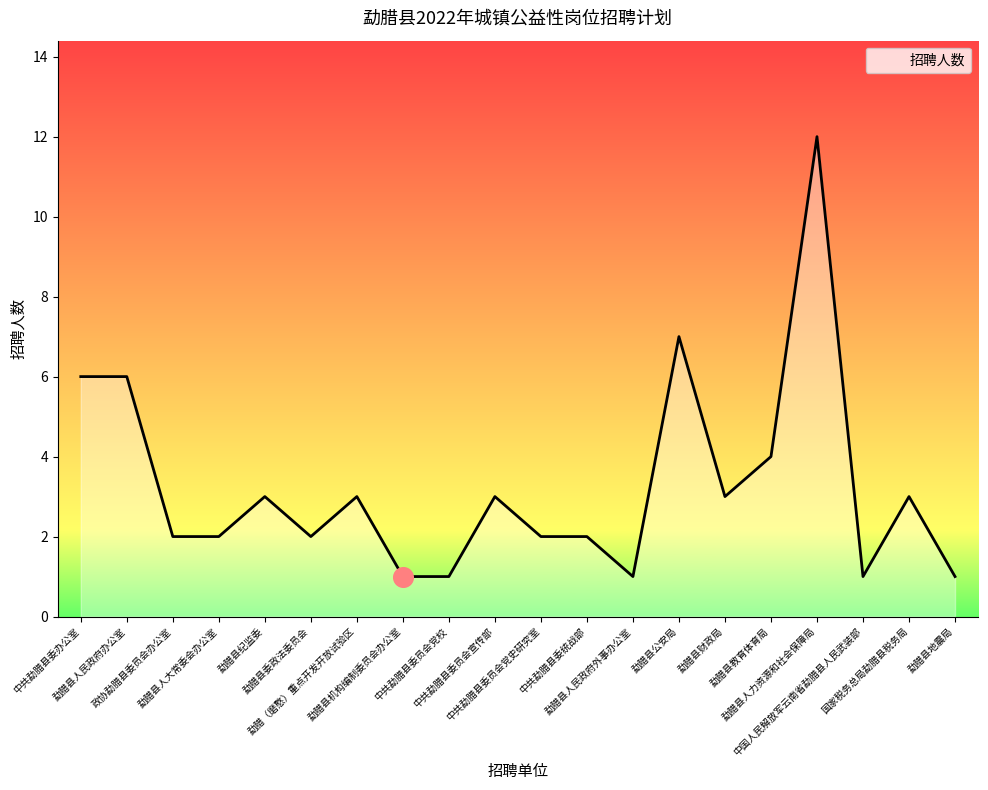

Between 中共勐腊县委员会宣传部 and 勐腊县公安局, which is larger?

勐腊县公安局